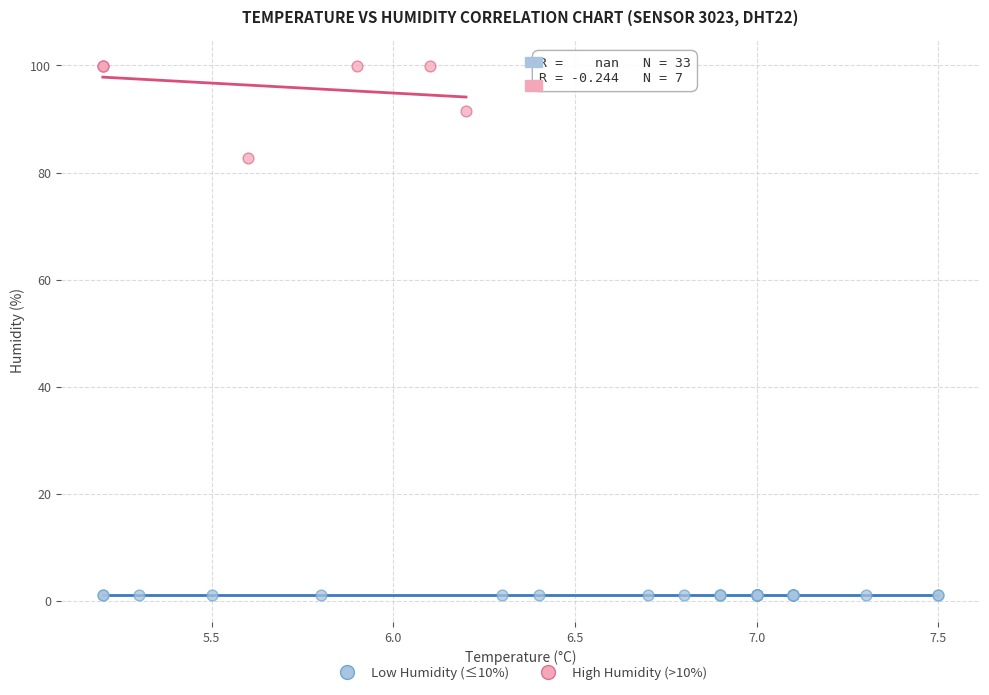

Which series reaches the maximum Y coordinate?

High Humidity (>10%)